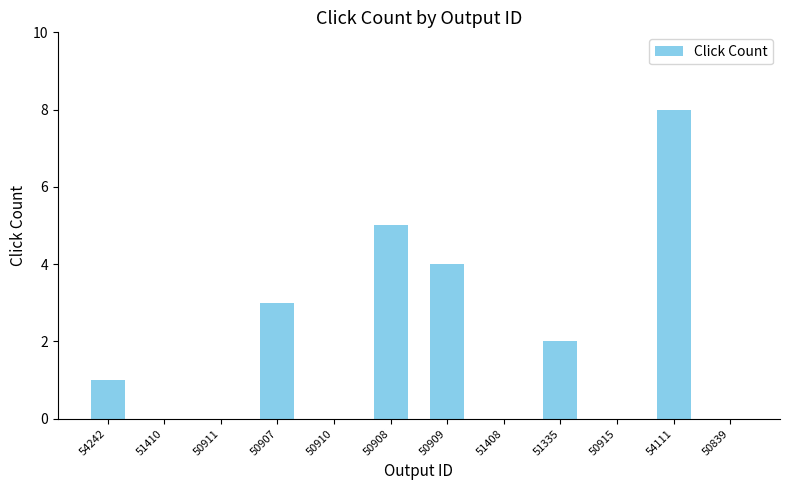

Is it true that the value at 54111 is 14?

False